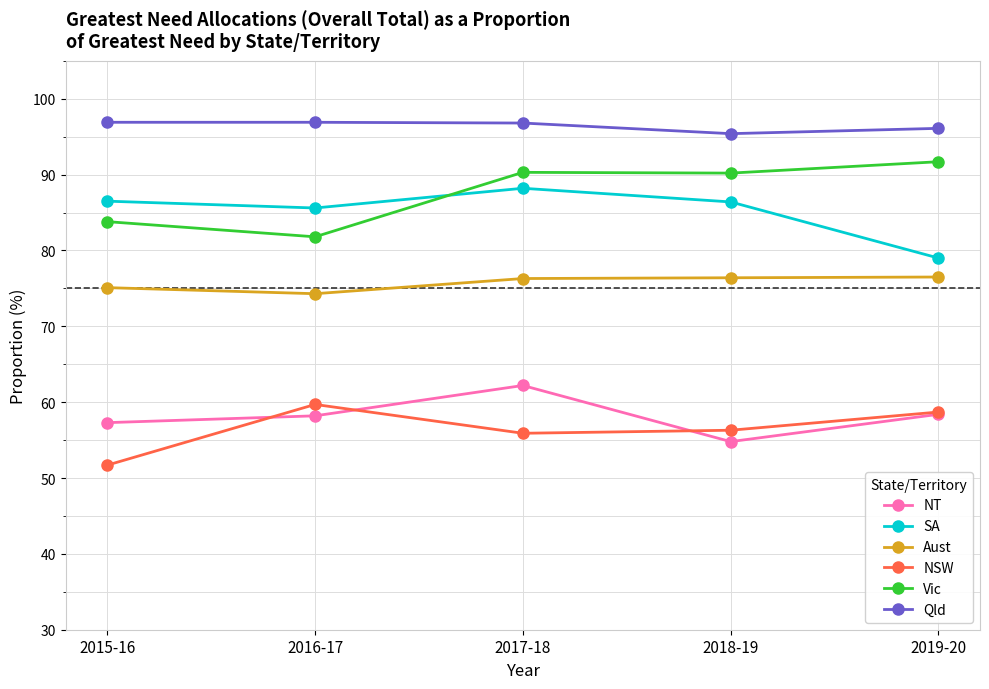

What is the sum of all Qld values?

482.1